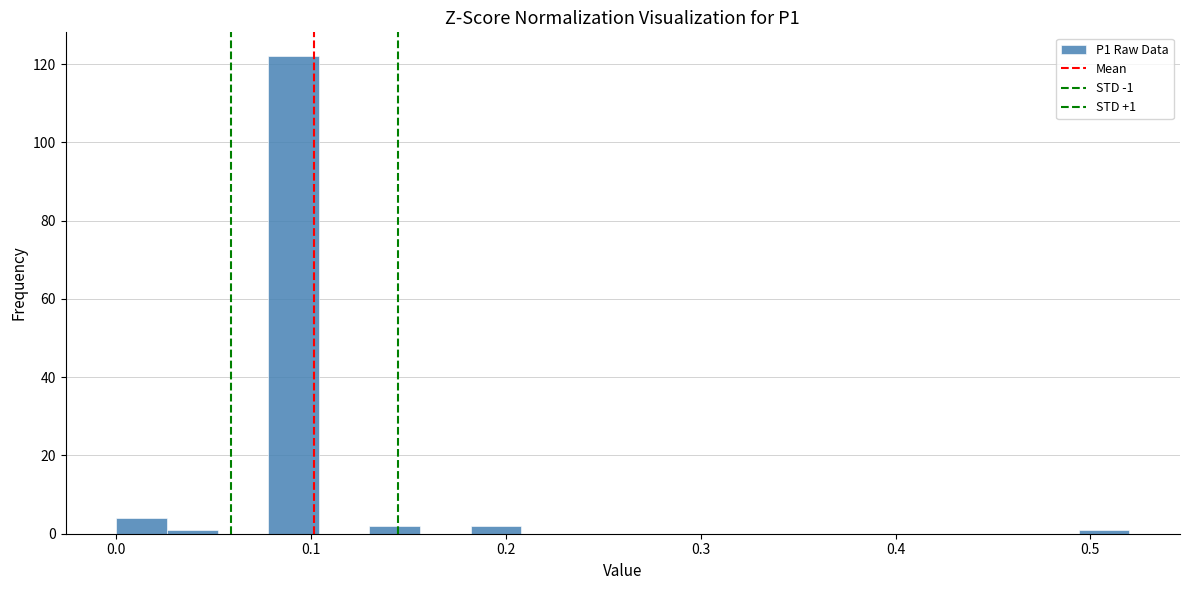

Around what value on the x-axis is the tallest bar? Give the approximate position of its centre, as read against the axis.

0.09